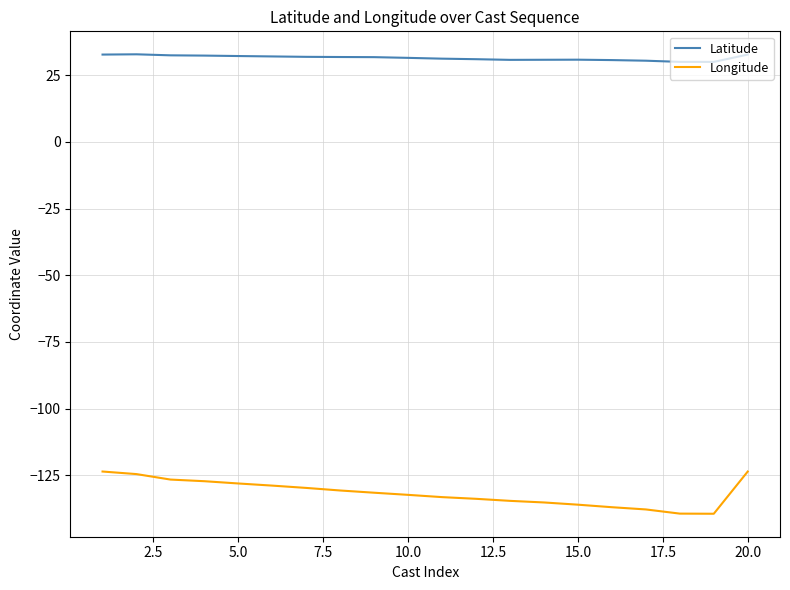

Which series has the widest spread of values?

Longitude